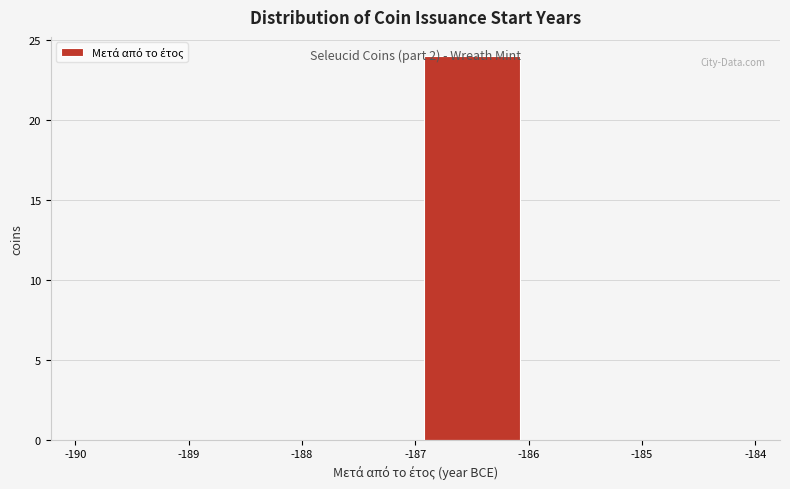

Which range on the x-axis has the tallest bar?

-187 to -186